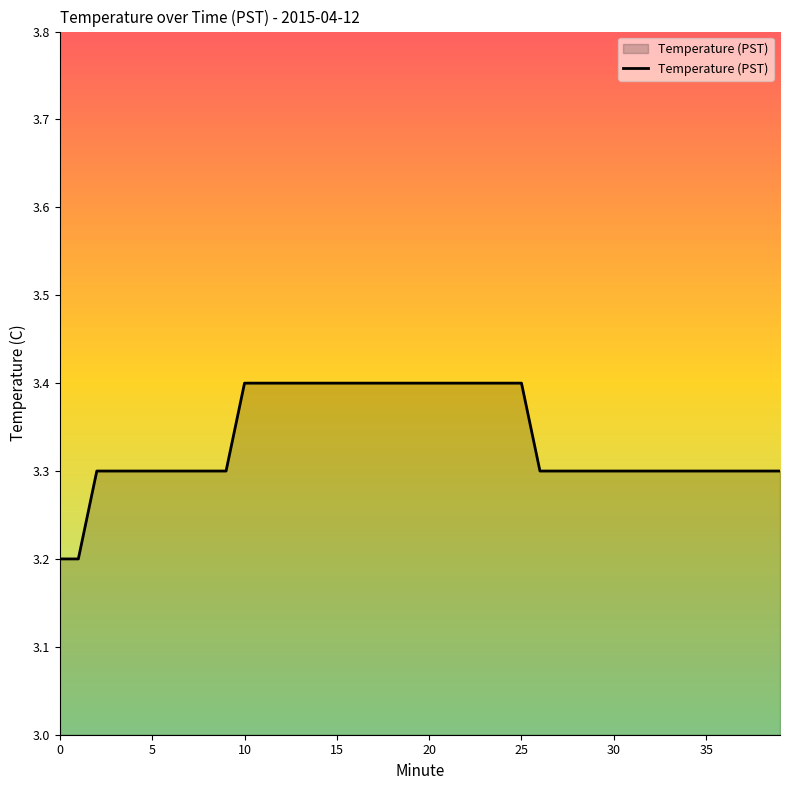

Reading left to right, list all the values displayed in this chart.

3.2	3.2	3.3	3.3	3.3	3.3	3.3	3.3	3.3	3.3	3.4	3.4	3.4	3.4	3.4	3.4	3.4	3.4	3.4	3.4	3.4	3.4	3.4	3.4	3.4	3.4	3.3	3.3	3.3	3.3	3.3	3.3	3.3	3.3	3.3	3.3	3.3	3.3	3.3	3.3